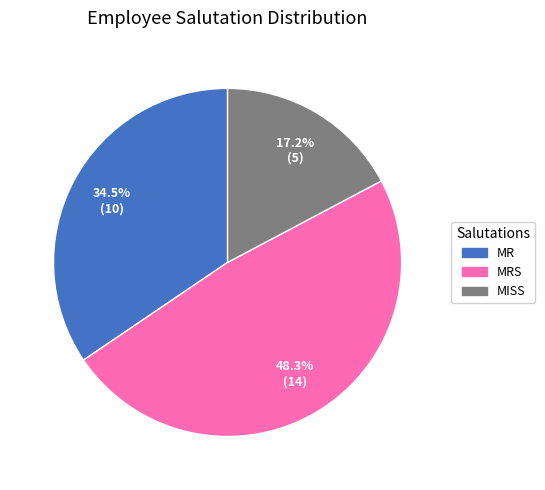

Is there any slice that represents more than half of the pie?

No